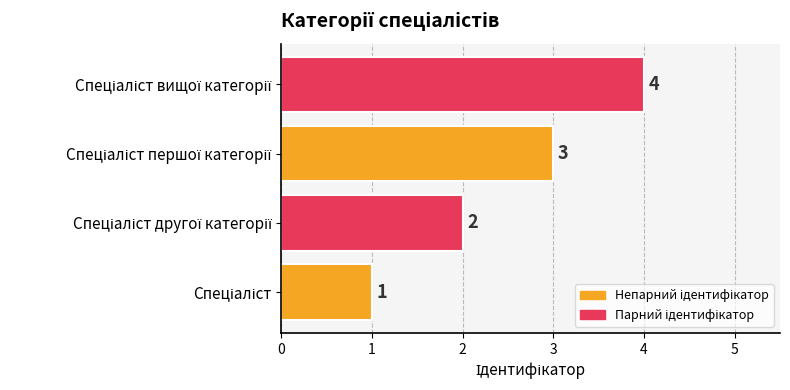

What is the greatest value displayed?

4